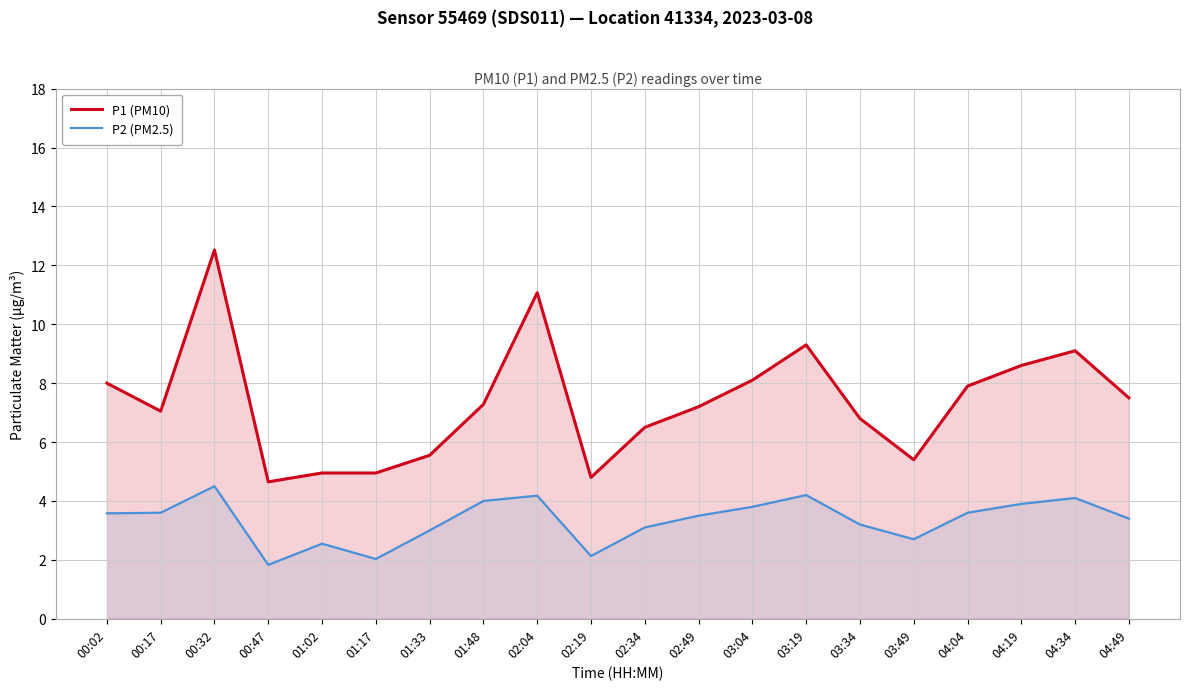

What is the difference between the highest and lowest values at 01:17?

2.9